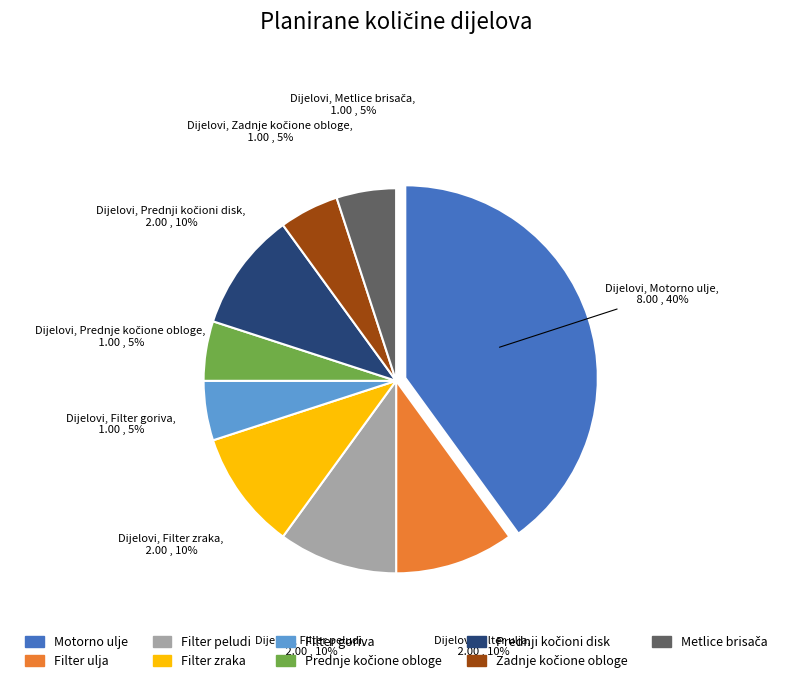

The Motorno ulje slice represents 40% of the pie. True or false?

True